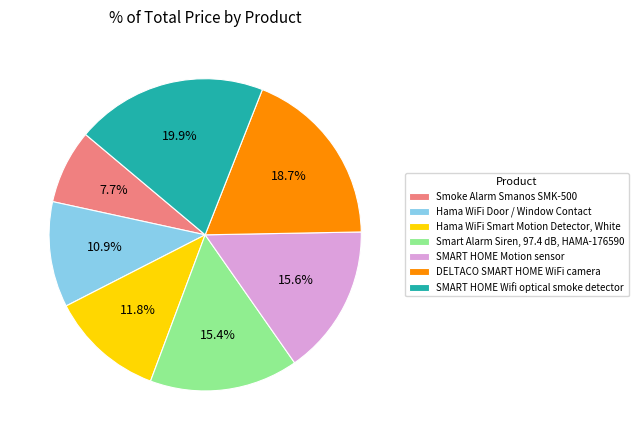

Which has a higher value, SMART HOME Motion sensor or DELTACO SMART HOME WiFi camera?

DELTACO SMART HOME WiFi camera